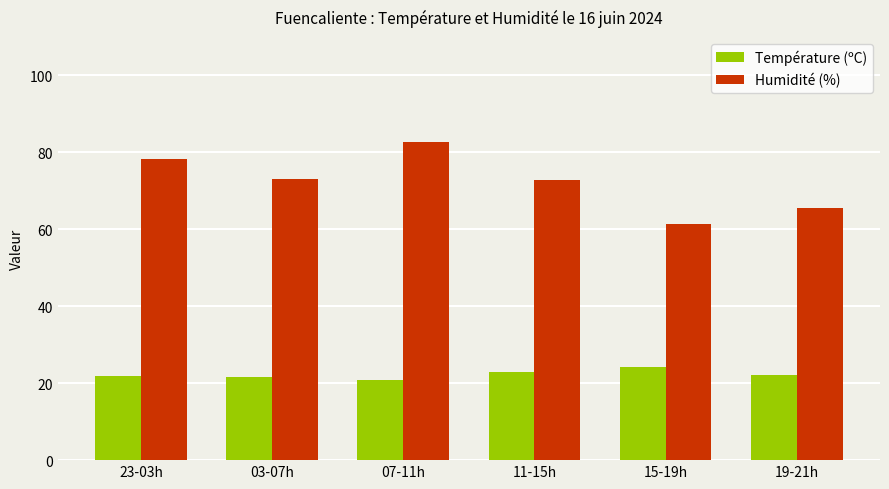

At how many categories does at least one series exceed 59?

6